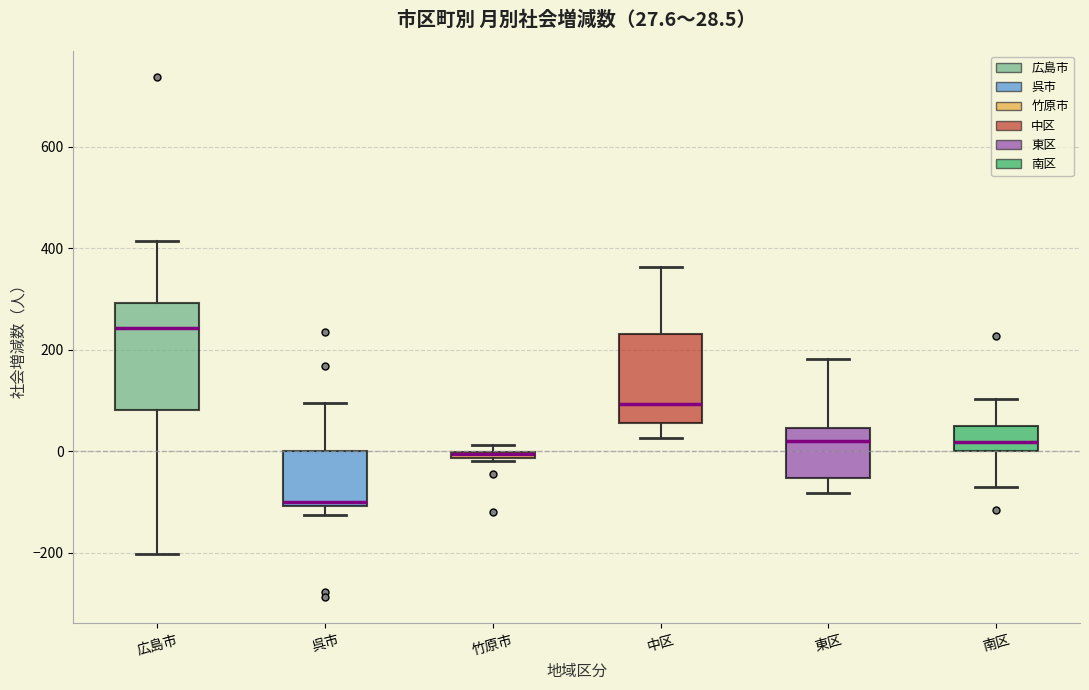

Which box is the tallest, from its lower edge to its upper edge?

広島市